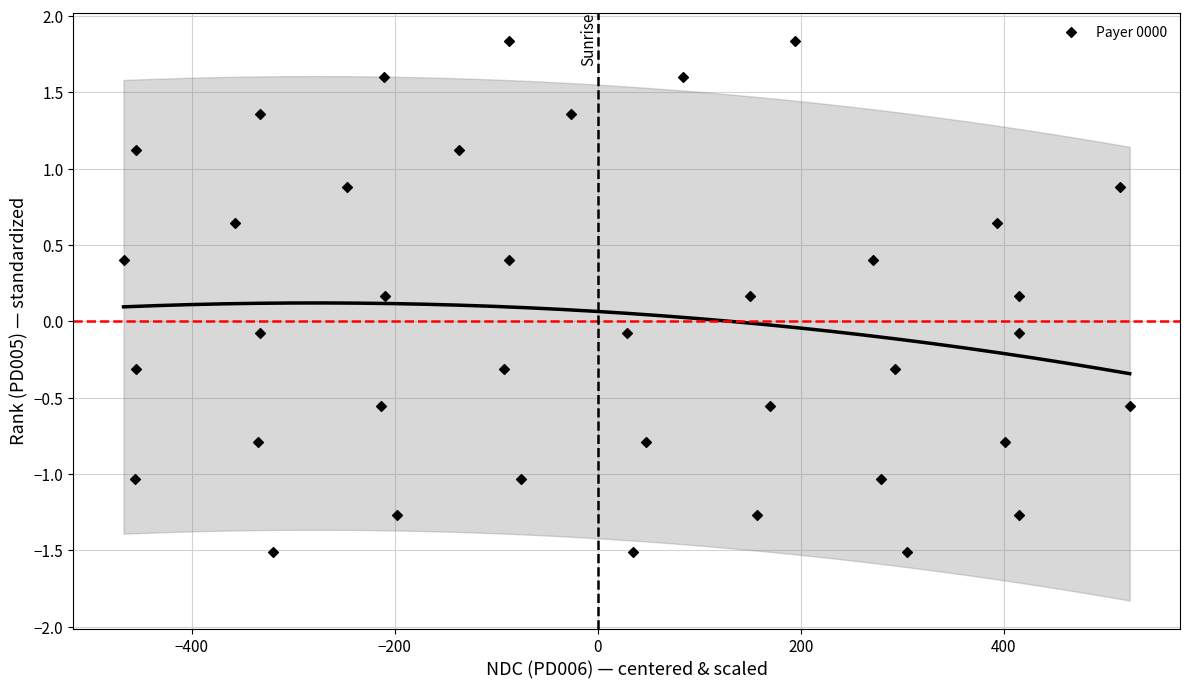

What is the range of Y values (max minus min)?

3.3